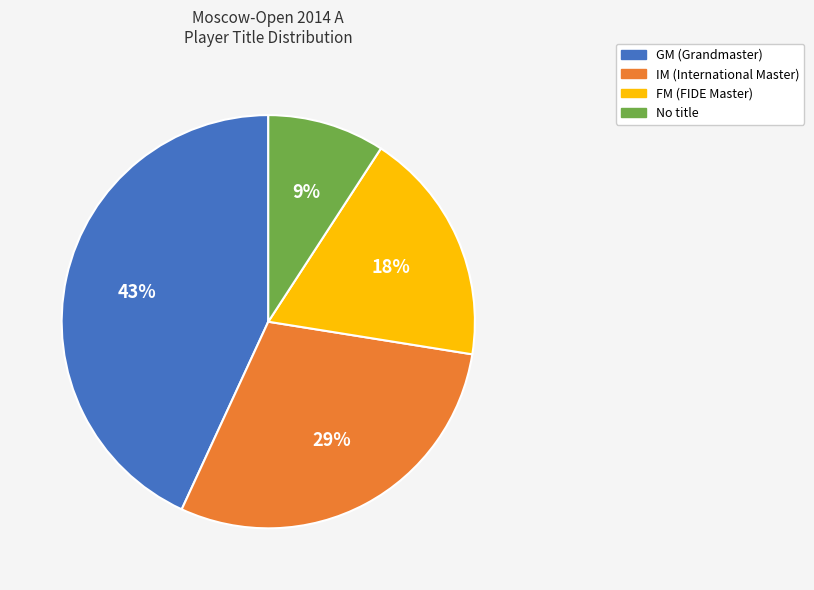

To the nearest percent, what is the average slice percentage?

25%